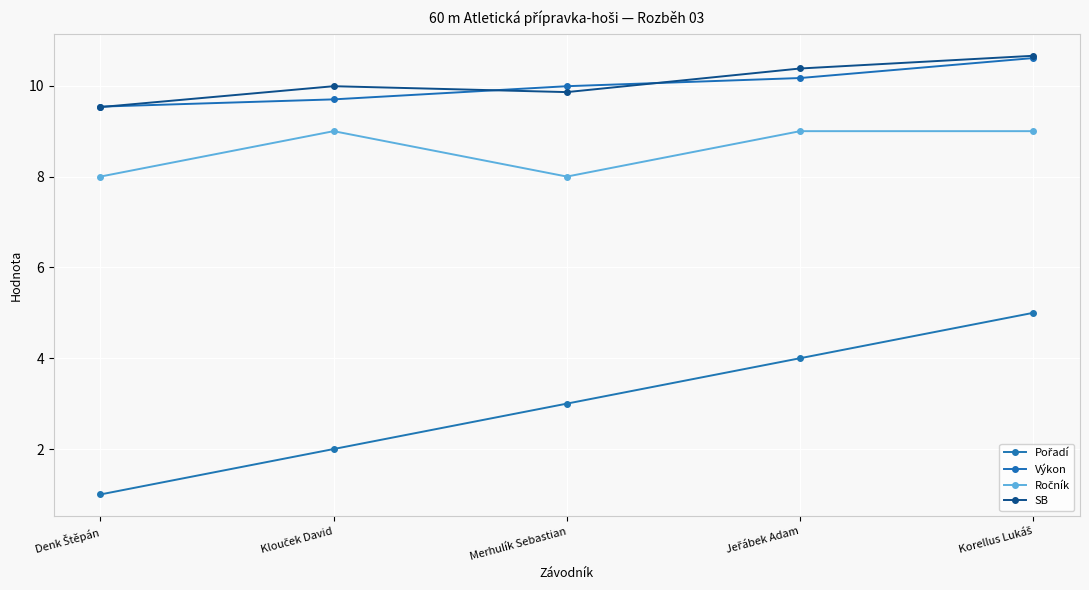

Which series changed the most between Klouček David and Jeřábek Adam?

Pořadí